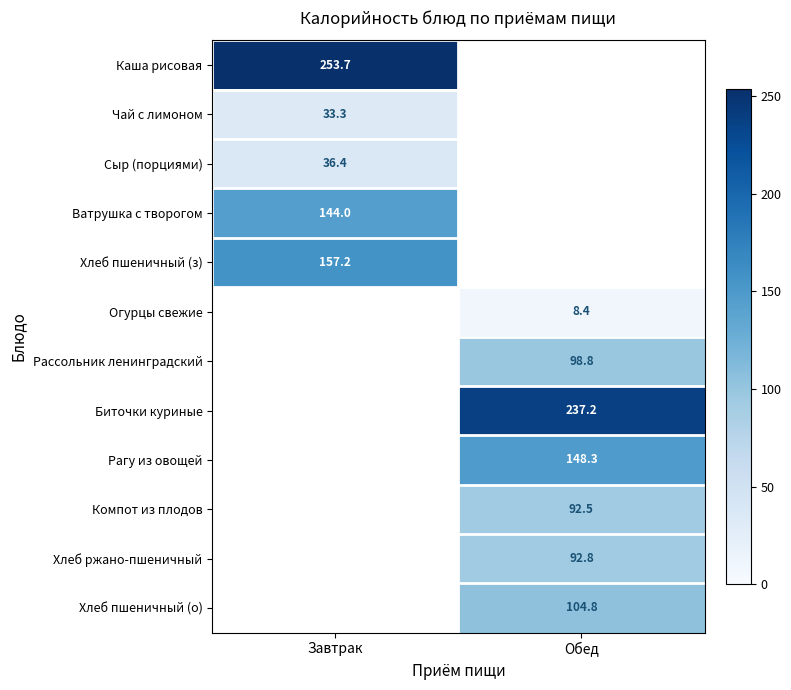

What is the highest value of the Чай с лимоном series?

33.3